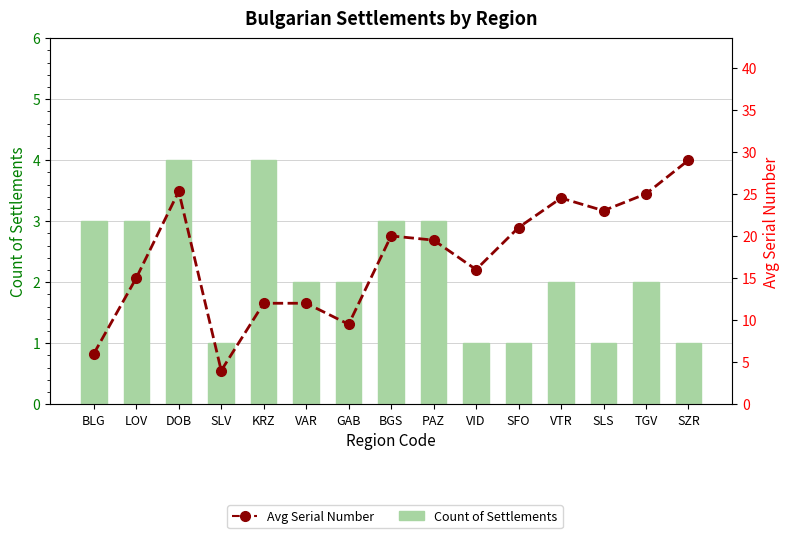

What is the difference between the Count of Settlements values at KRZ and LOV?

1.0